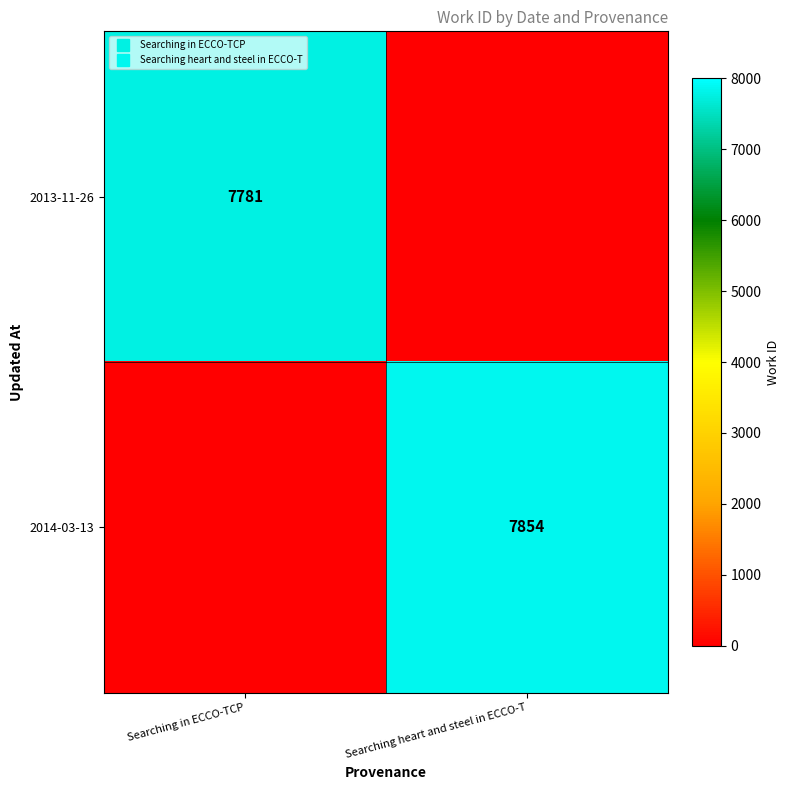

Which series has the largest total across all categories?

2014-03-13